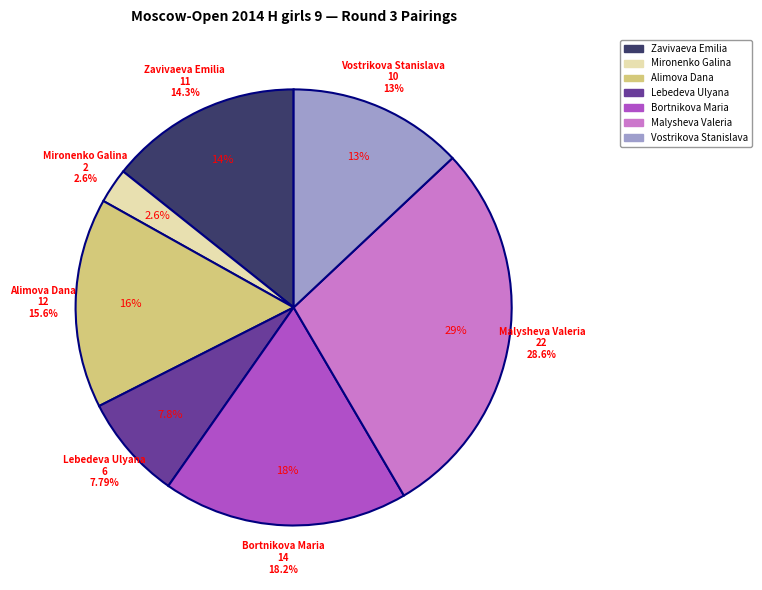

How many slices are in this pie chart?

7